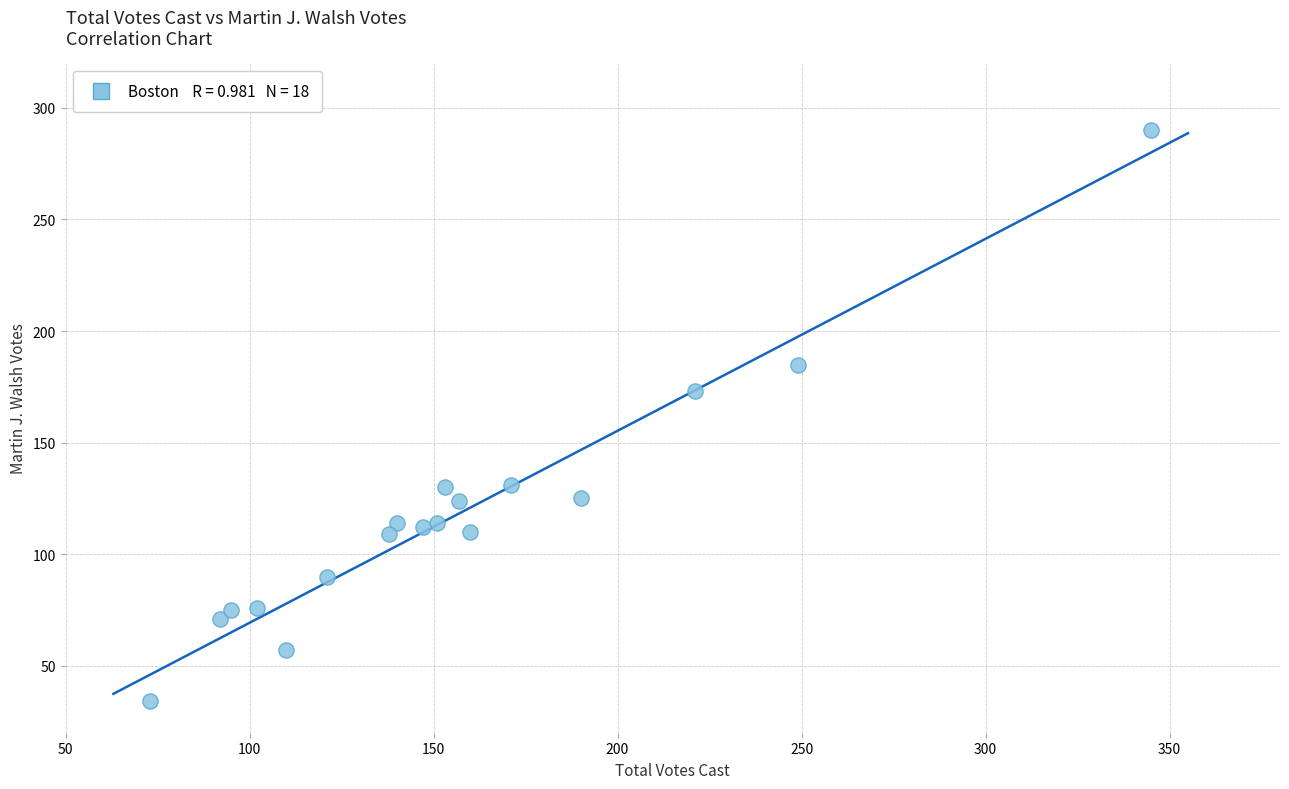

What is the range of X values (max minus min)?

272